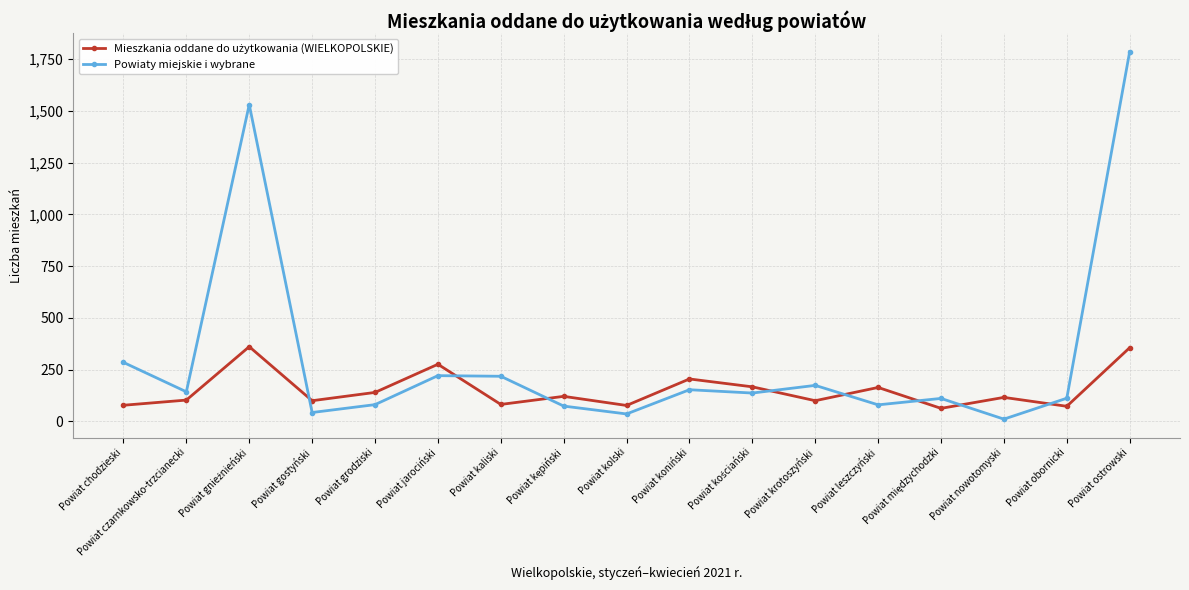

Is it true that Powiaty miejskie i wybrane equals 143 at Powiat czarnkowsko-trzcianecki?

True